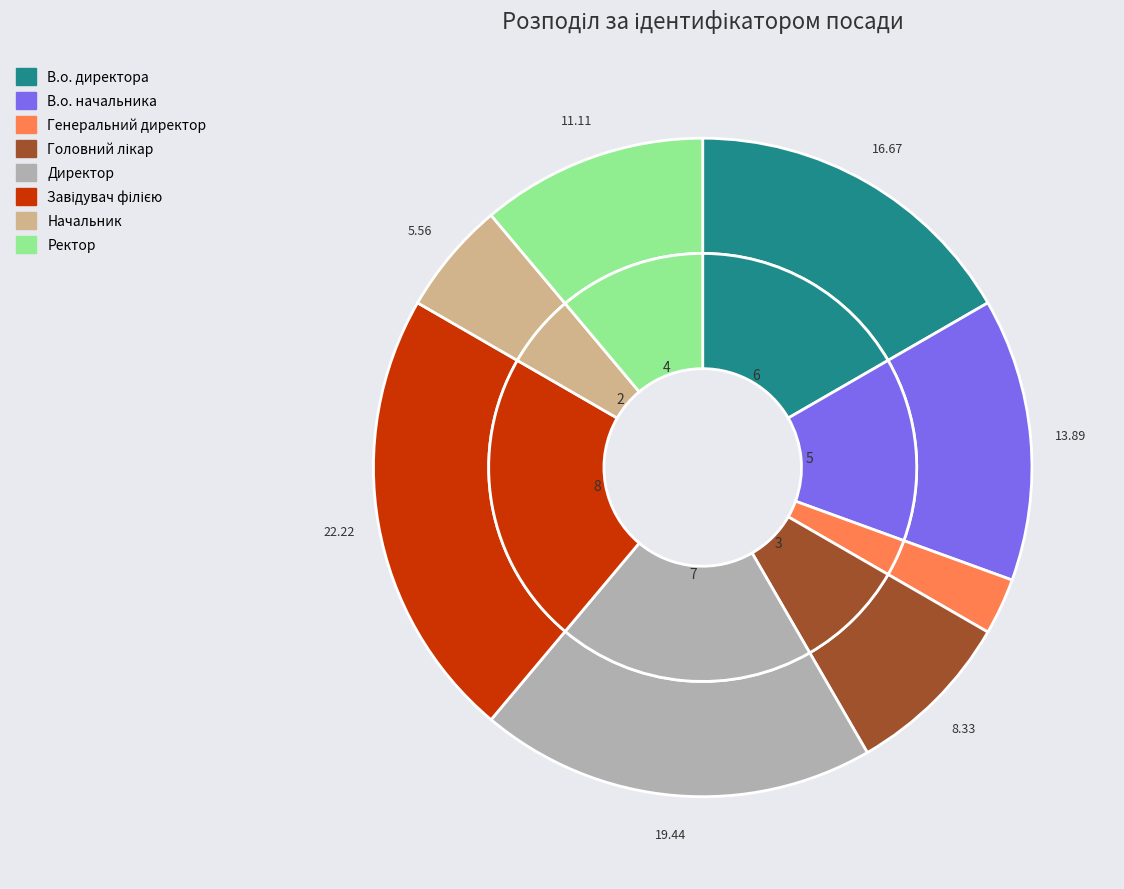

How many slices are in this pie chart?

8